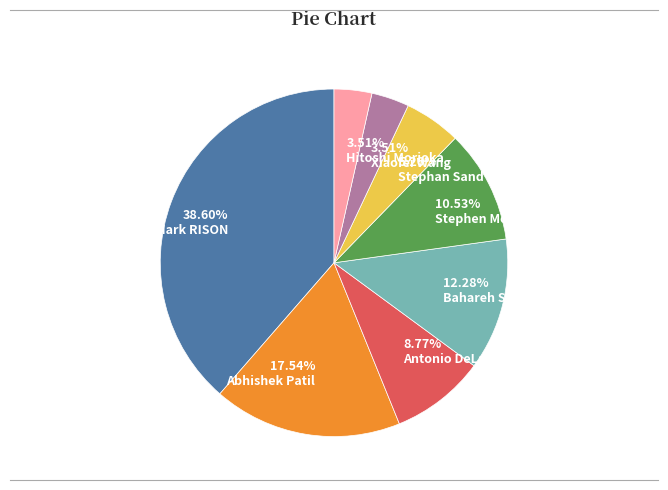

What percentage is the Bahareh Sadeghi slice, to the nearest percent?

12%